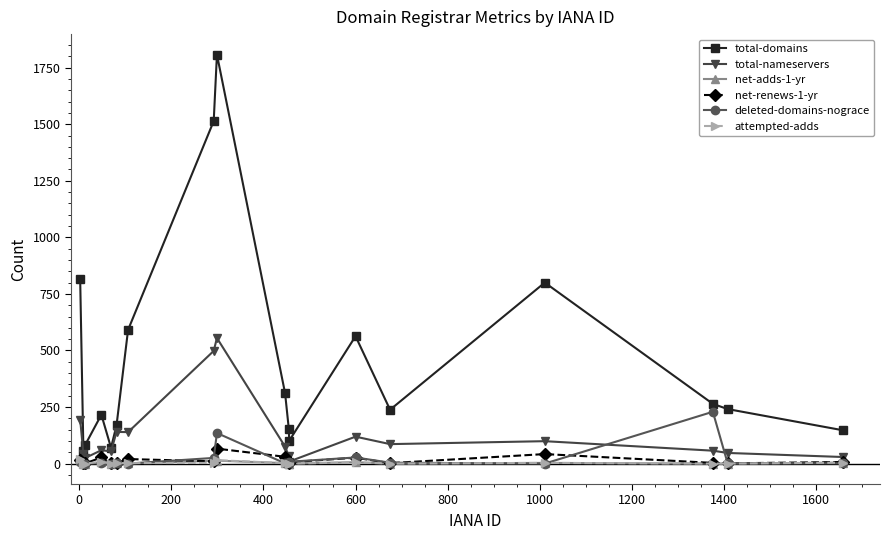

What is the difference between the maximum and minimum values in the attempted-adds series?

20